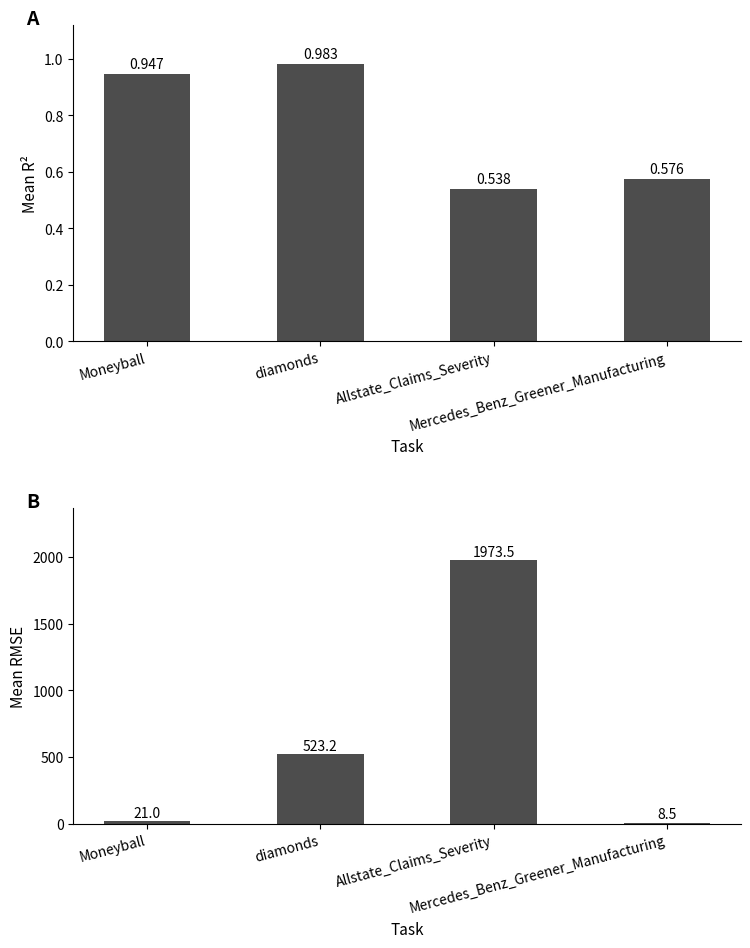

What position from the right is diamonds?

3